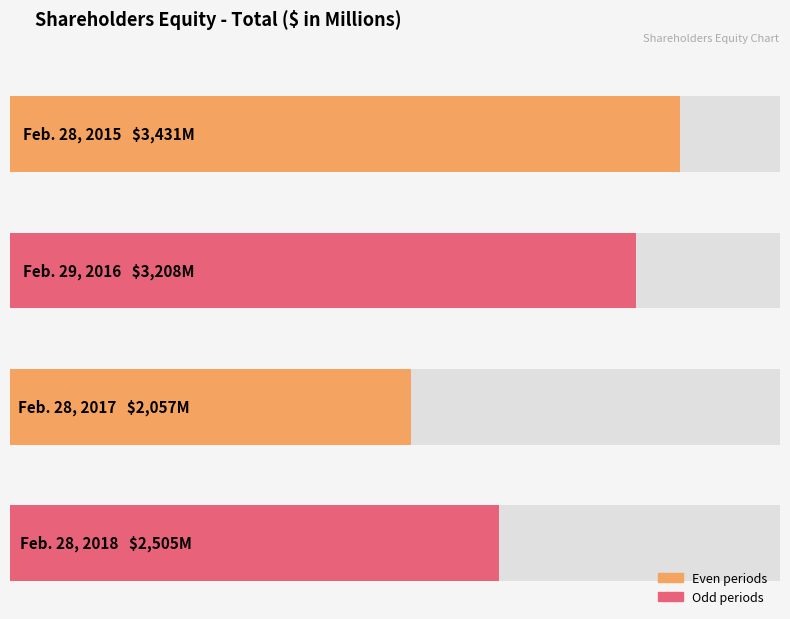

List the labels in order of value, smallest first.

Feb. 28, 2017, Feb. 28, 2018, Feb. 29, 2016, Feb. 28, 2015